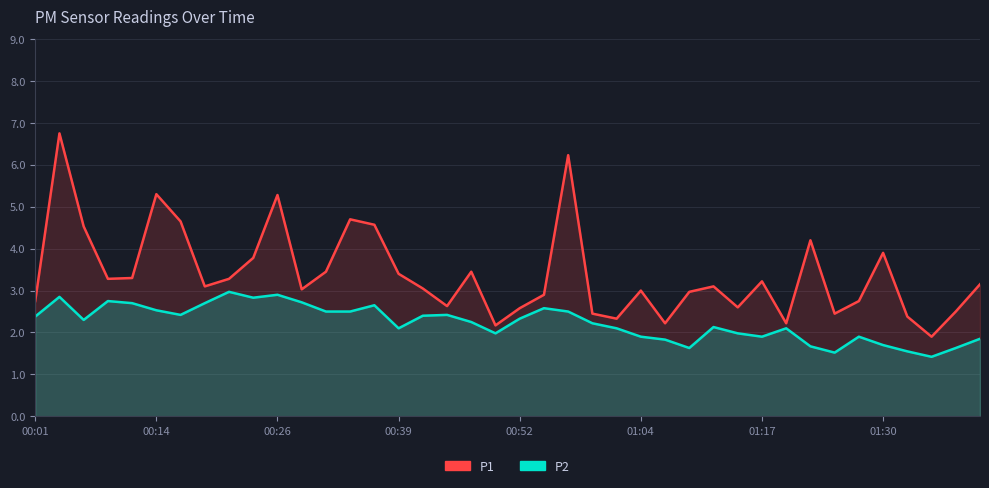

Which series has the widest spread of values?

P1